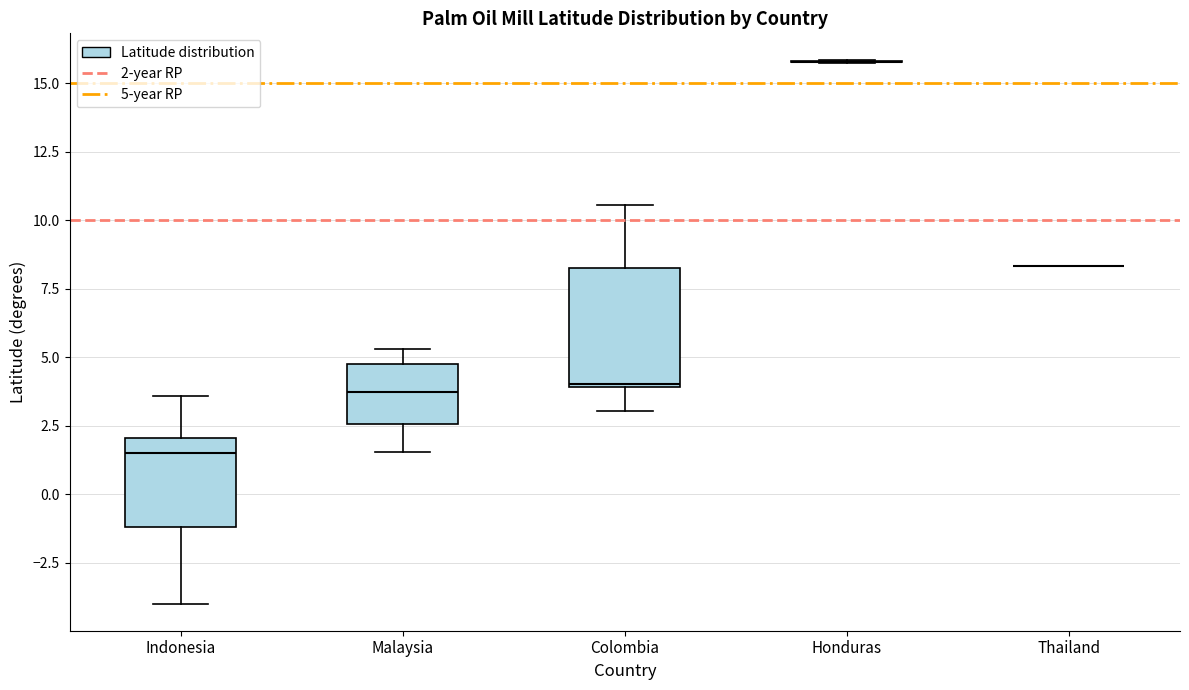

Reading left to right, read every box against the y-axis: the position of its median line, the range the box covers, and the ends of its whiskers. The values are not printed on the chart, so give them approximately, as read against the axis.

Indonesia: median 1.5, box -1.0 to 2.0, whiskers -4.0 to 3.5
Malaysia: median 3.5, box 2.5 to 4.5, whiskers 1.5 to 5.5
Colombia: median 4.0, box 4.0 to 8.5, whiskers 3.0 to 10.5
Honduras: box collapsed to a line at 16.0, whiskers 15.5 to 16.0
Thailand: box collapsed to a line at 8.5, whiskers 8.5 to 8.5